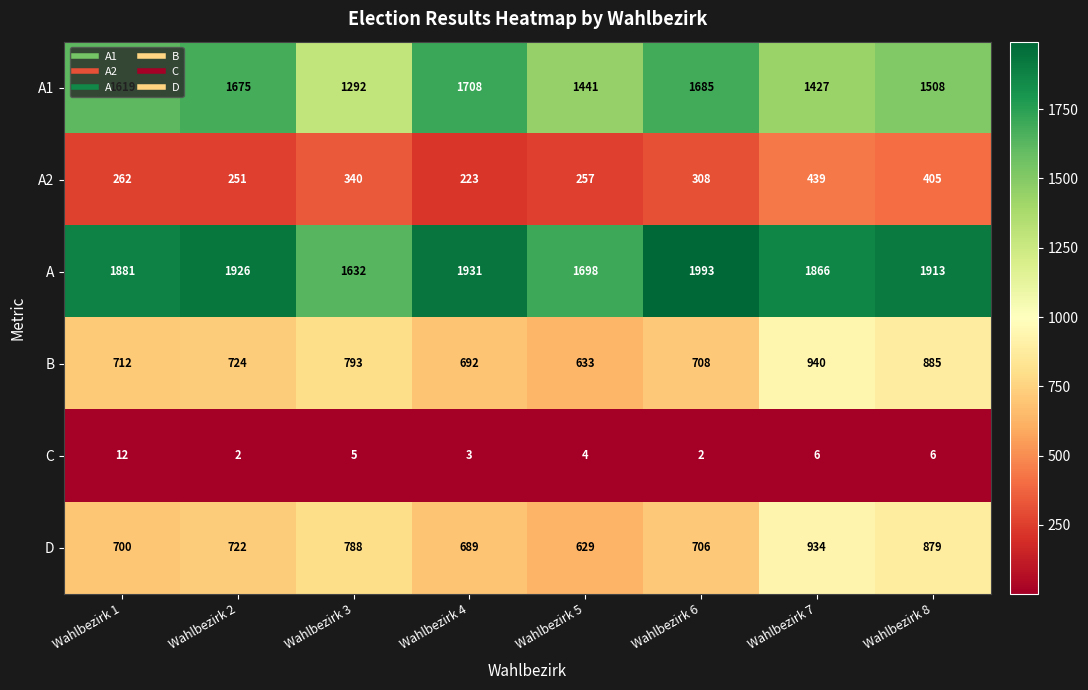

How many data points does each series have?

8